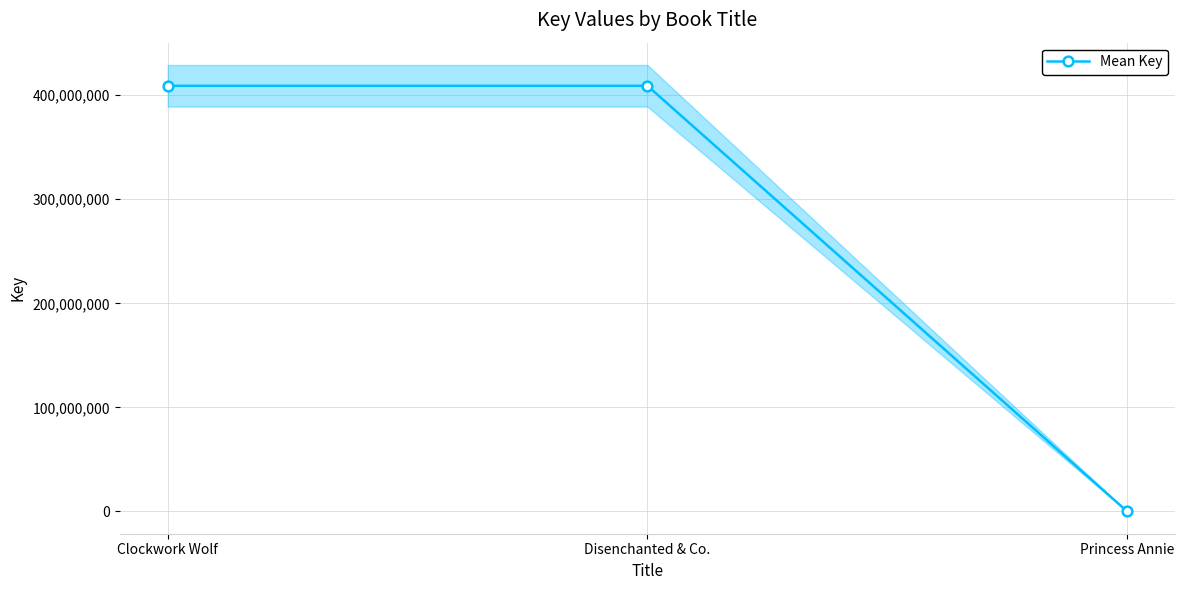

Between Disenchanted & Co. and Princess Annie, which is larger?

Disenchanted & Co.